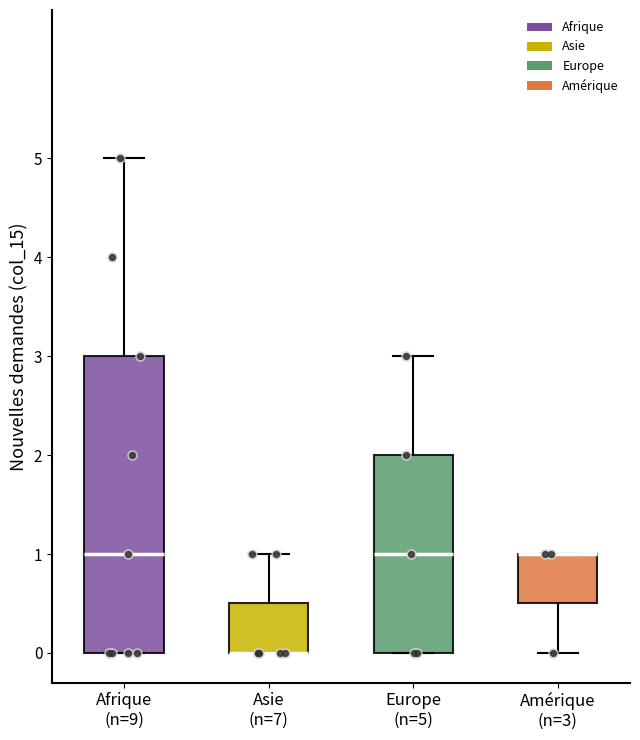

Reading left to right, transcribe this box plot: for each box, give where its median line is, the range the box spans, and where its two whiskers end, as read against the y-axis. The values are not printed on the chart, so give them approximately, as read against the axis.

Afrique (n=9): median 1.0, box 0.0 to 3.0, whiskers 0.0 to 5.0
Asie (n=7): median 0.0 (drawn on the box's lower edge), box 0.0 to 0.5, whiskers 0.0 to 1.0
Europe (n=5): median 1.0, box 0.0 to 2.0, whiskers 0.0 to 3.0
Amérique (n=3): median 1.0 (drawn on the box's upper edge), box 0.5 to 1.0, whiskers 0.0 to 1.0